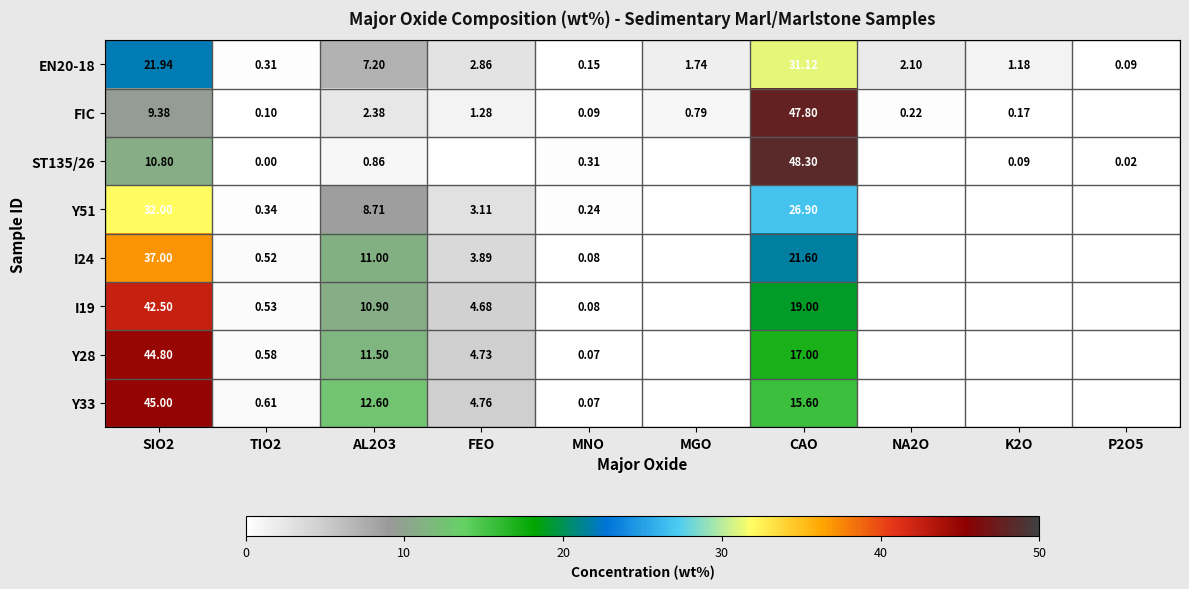

How many series are shown in this chart?

8